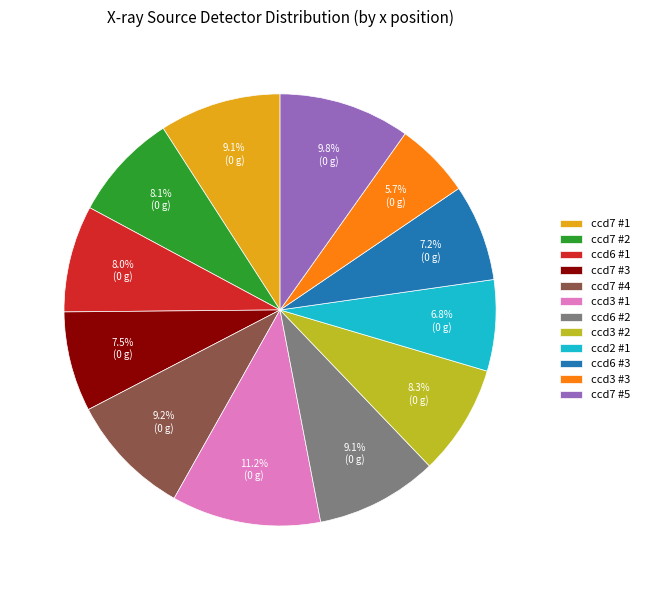

Is there any slice that represents more than half of the pie?

No